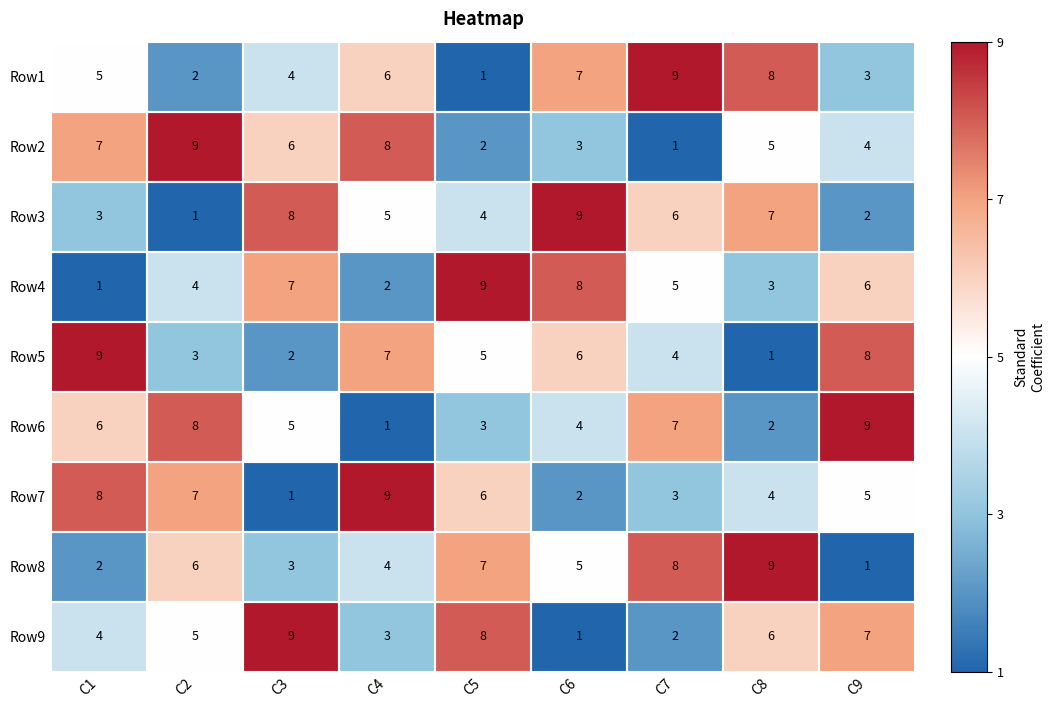

At which label does Row7 reach its minimum?

C3